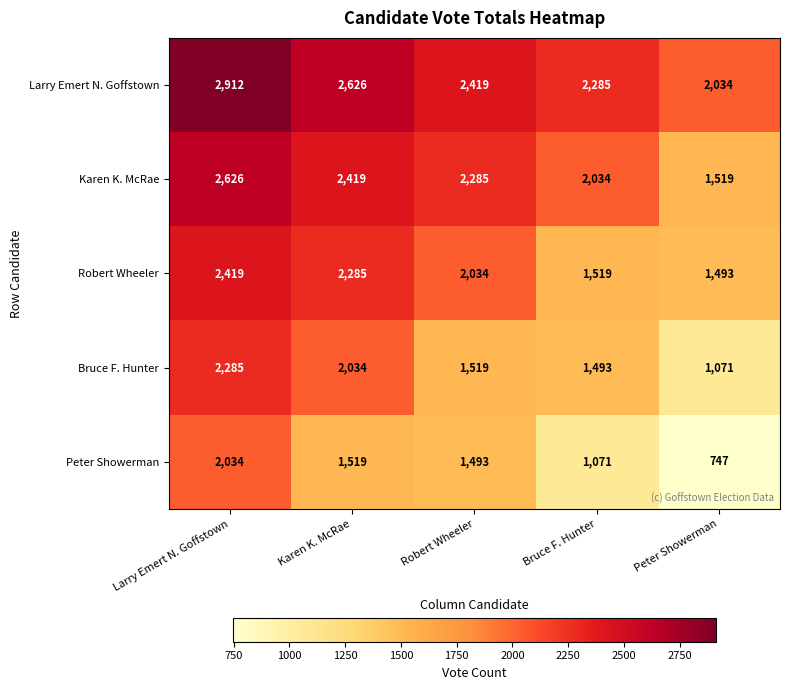

At how many categories does at least one series exceed 2514?

2